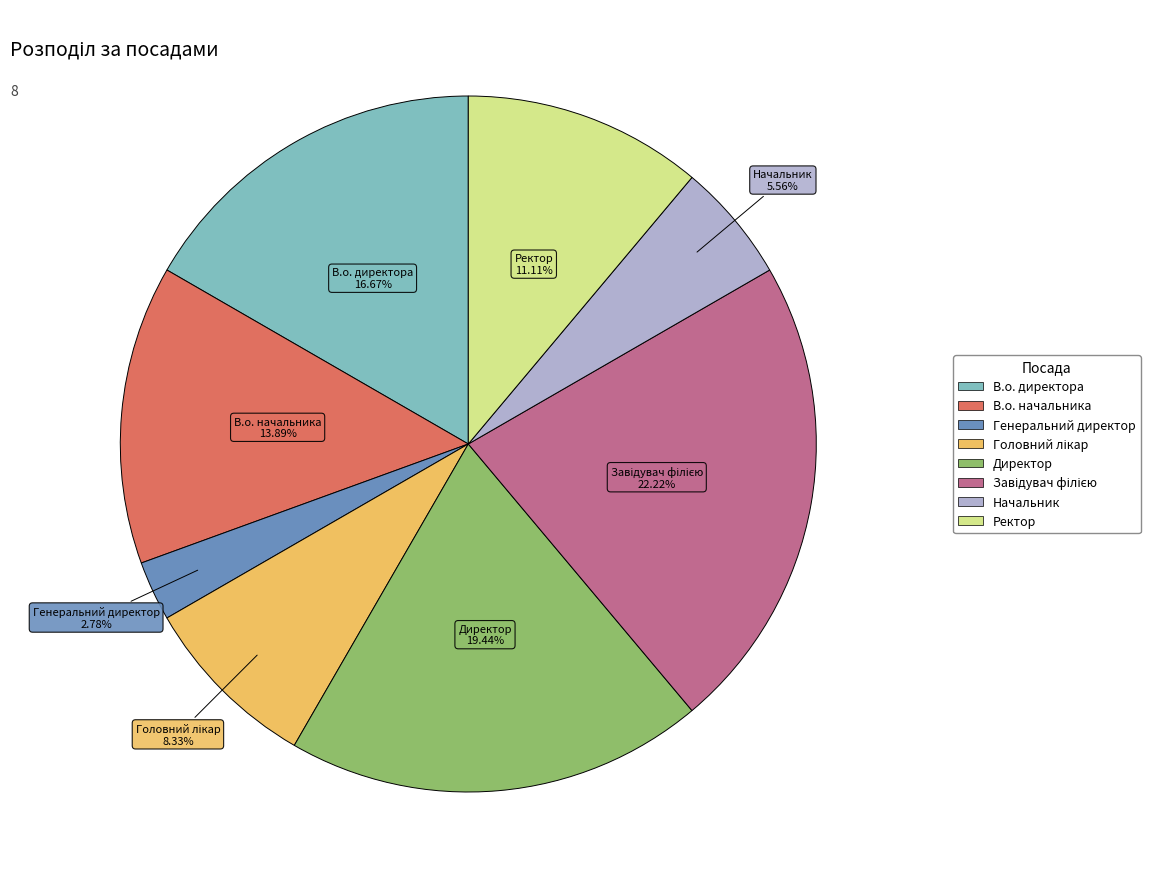

Is the sum of Ректор and В.о. директора greater than half?

No